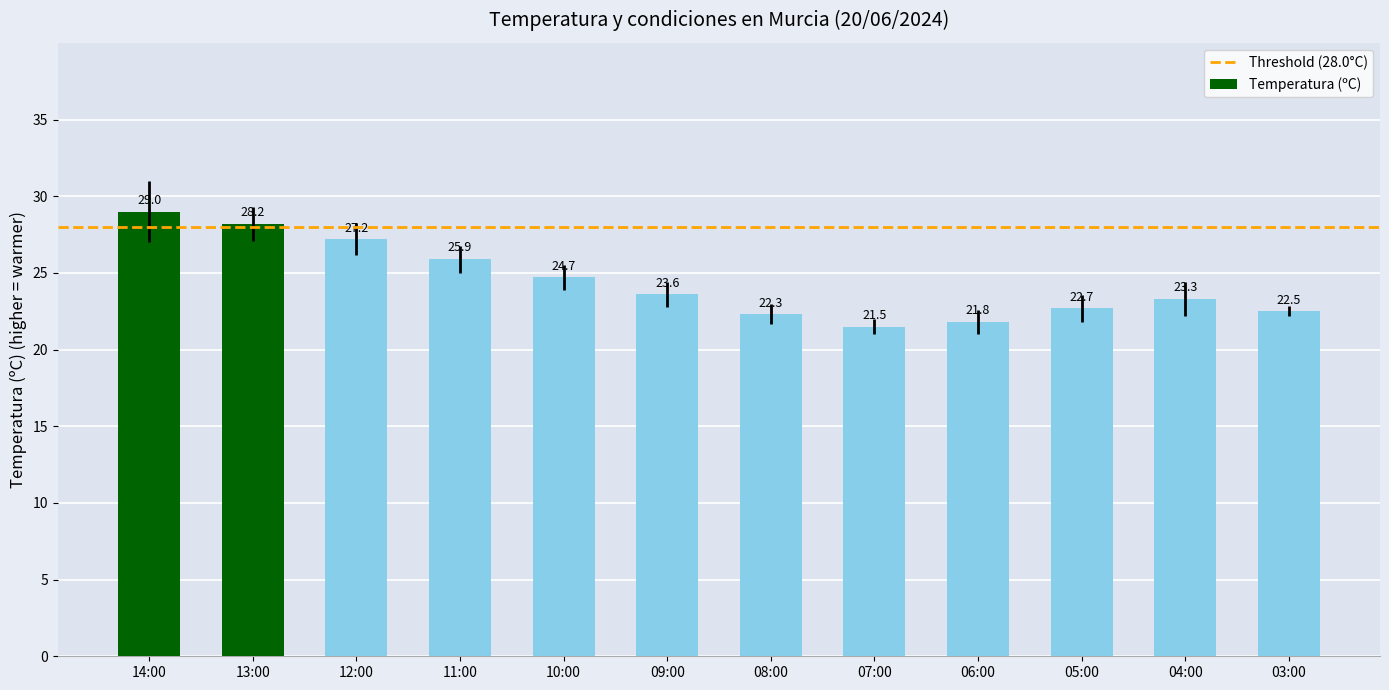

What is the difference between the values at 04:00 and 14:00?

5.7